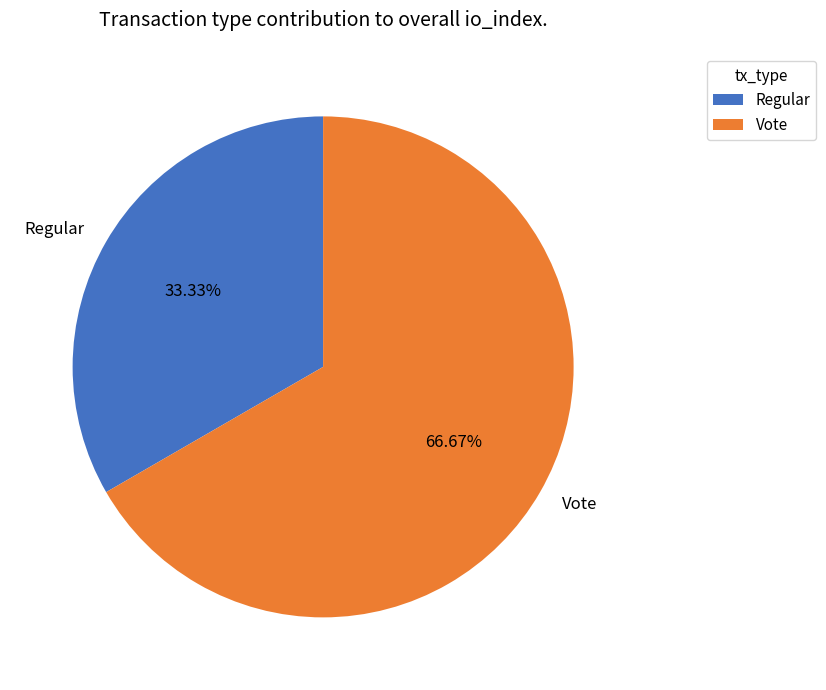

Is there any slice that represents more than half of the pie?

Yes